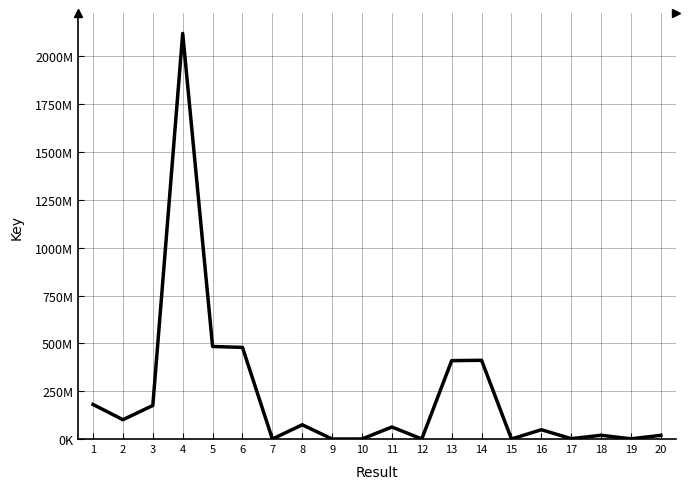

Does the chart have visible grid lines?

Yes